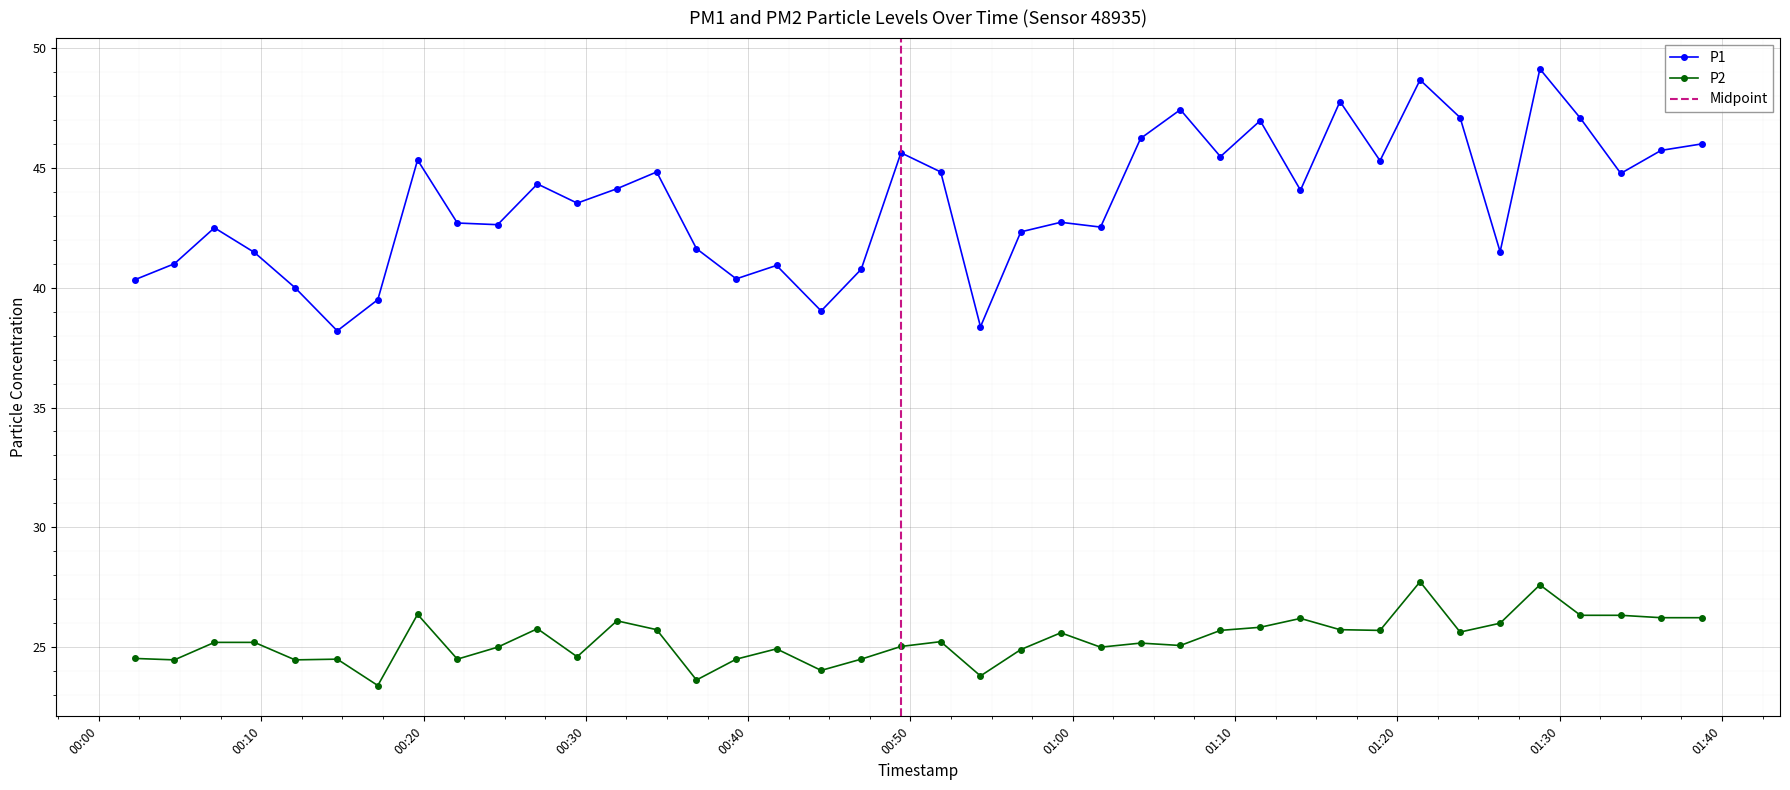

True or false: P1 and P2 cross at least once.

False